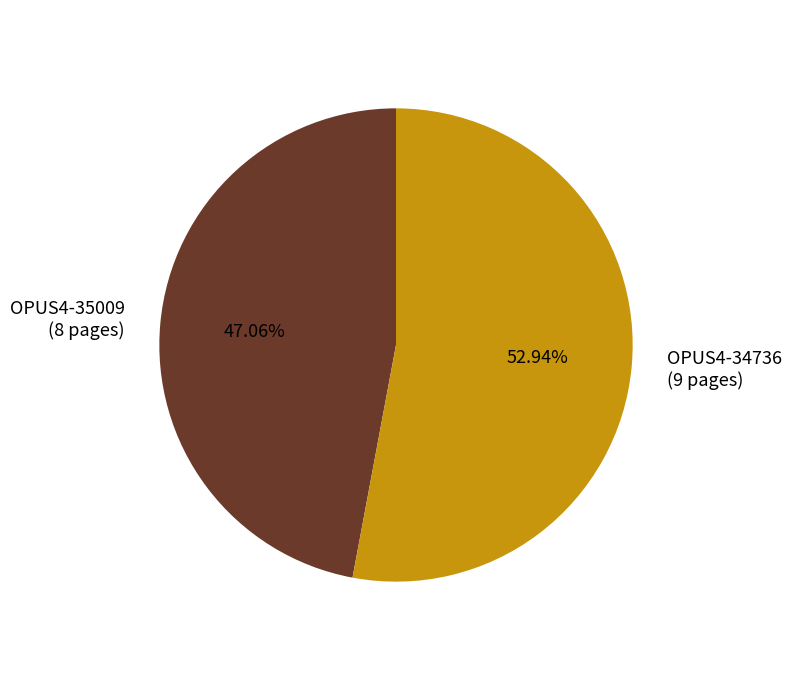

The OPUS4-35009 slice represents 34% of the pie. True or false?

False